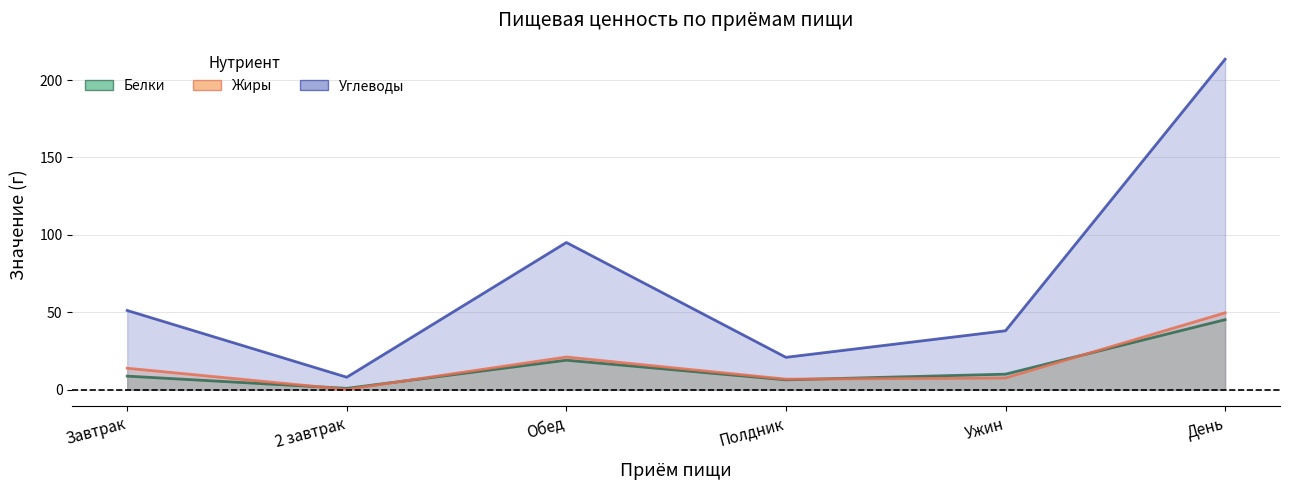

True or false: Углеводы and Жиры intersect in this chart.

False